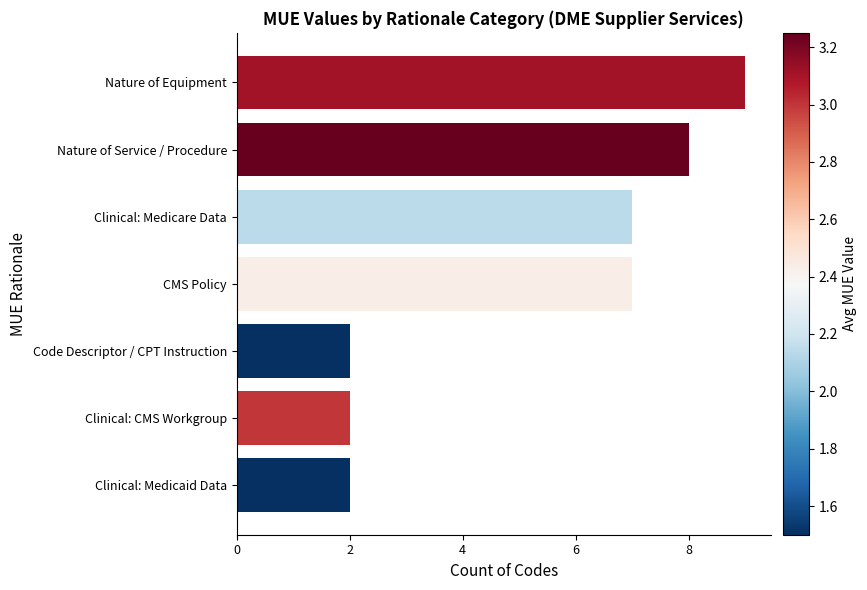

Which label corresponds to the largest value in the chart?

Nature of Equipment